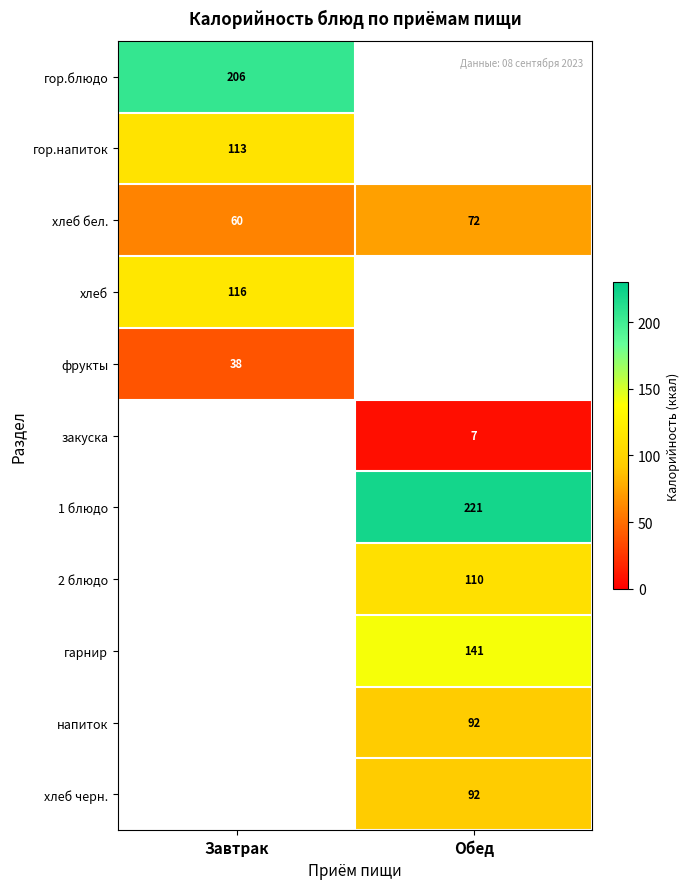

At which label does хлеб бел. reach its minimum?

Завтрак